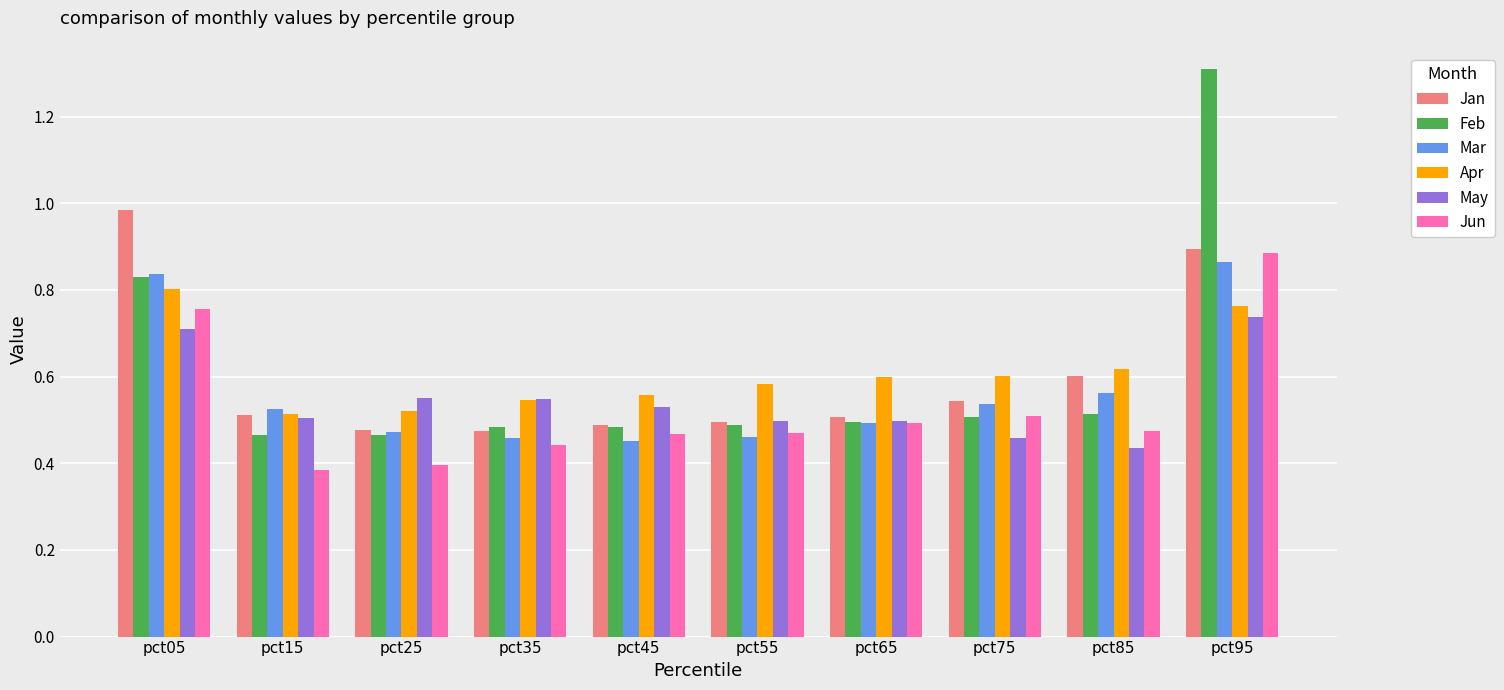

What is the difference between the Mar values at pct95 and pct75?

0.3